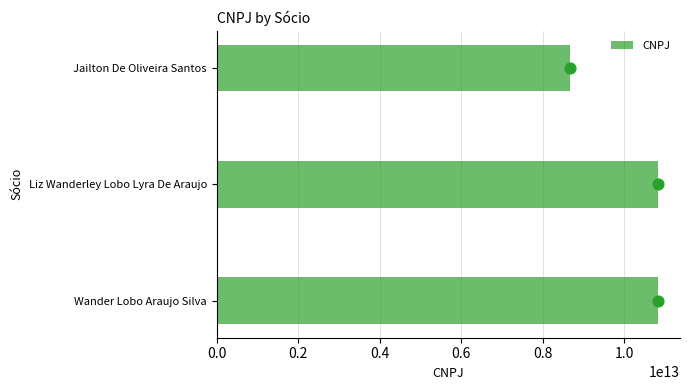

The value of CNPJ at Wander Lobo Araujo Silva is 2395968868802. True or false?

False